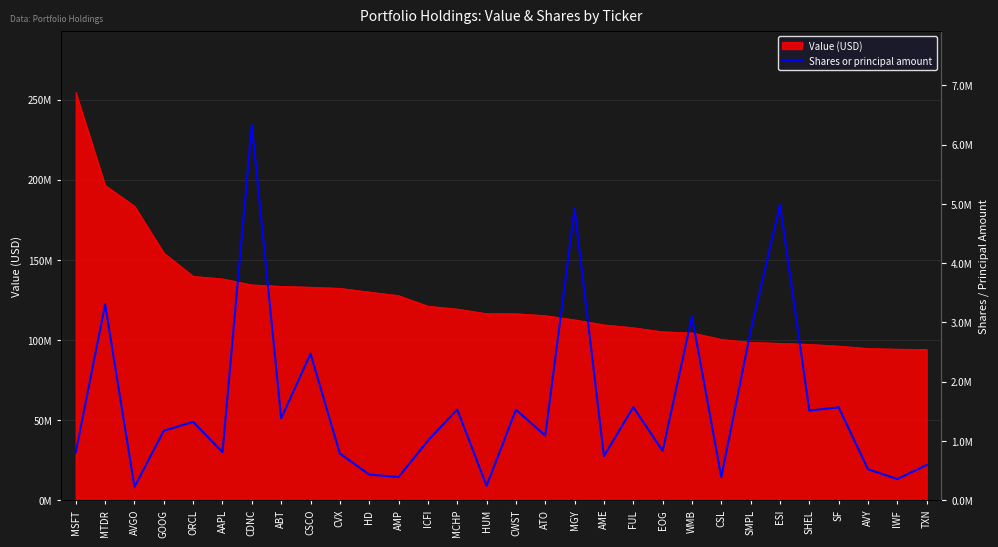

How many interior local valleys (lower than both neighbors) does the data have?

11